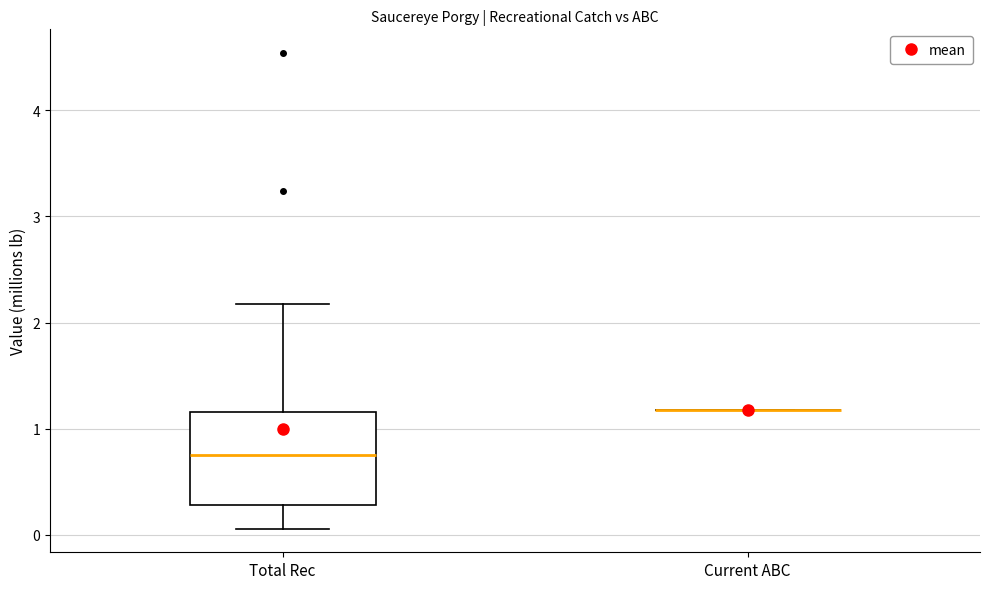

Comparing the boxes themselves (not the whiskers), which one is the tallest?

Total Rec